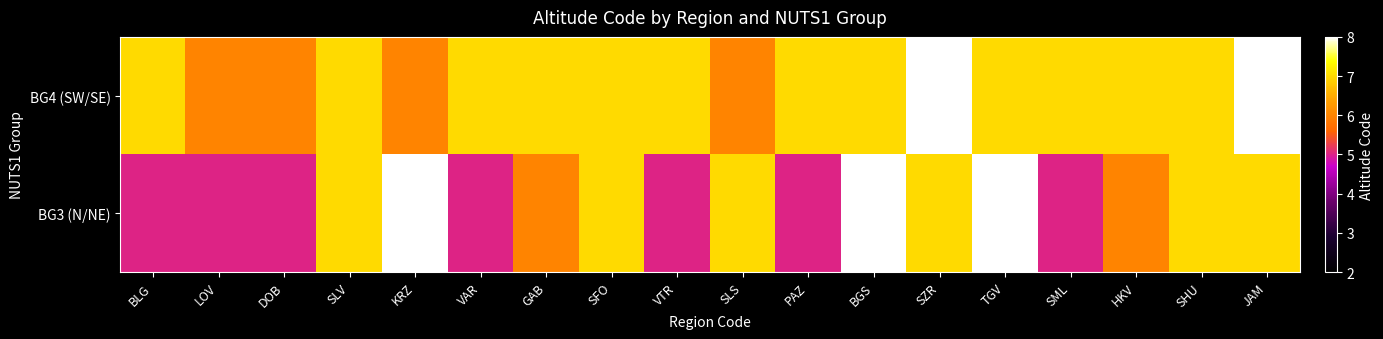

At how many categories does at least one series exceed 5?

18